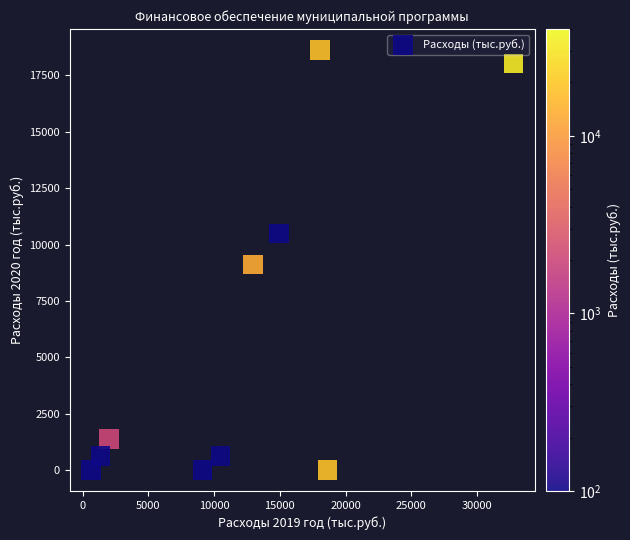

What is the average X value?

12091.9